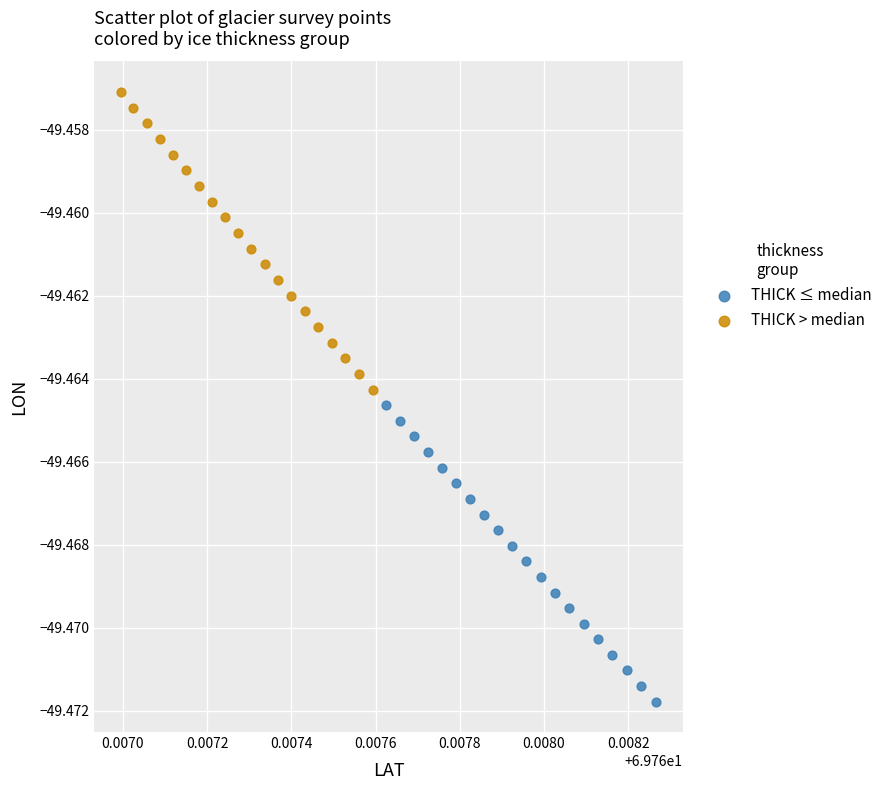

Which series has the largest Y range (max minus min)?

THICK > median